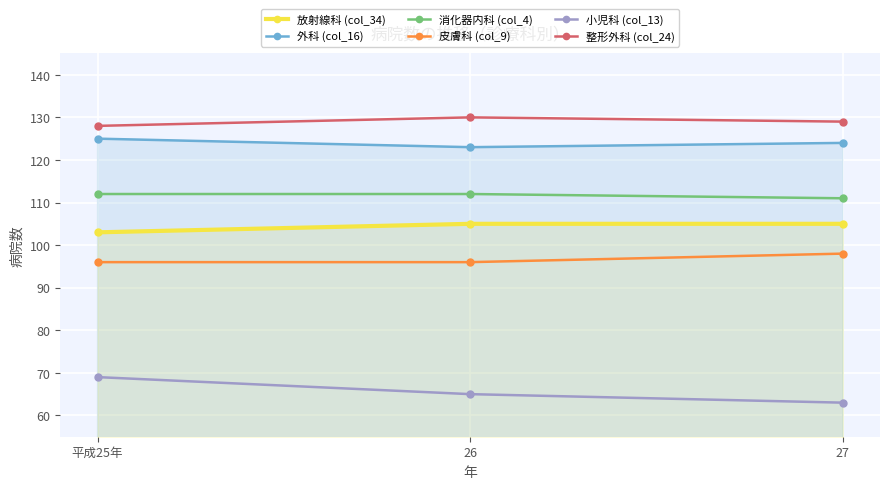

What is the total value across all series at 27?

630